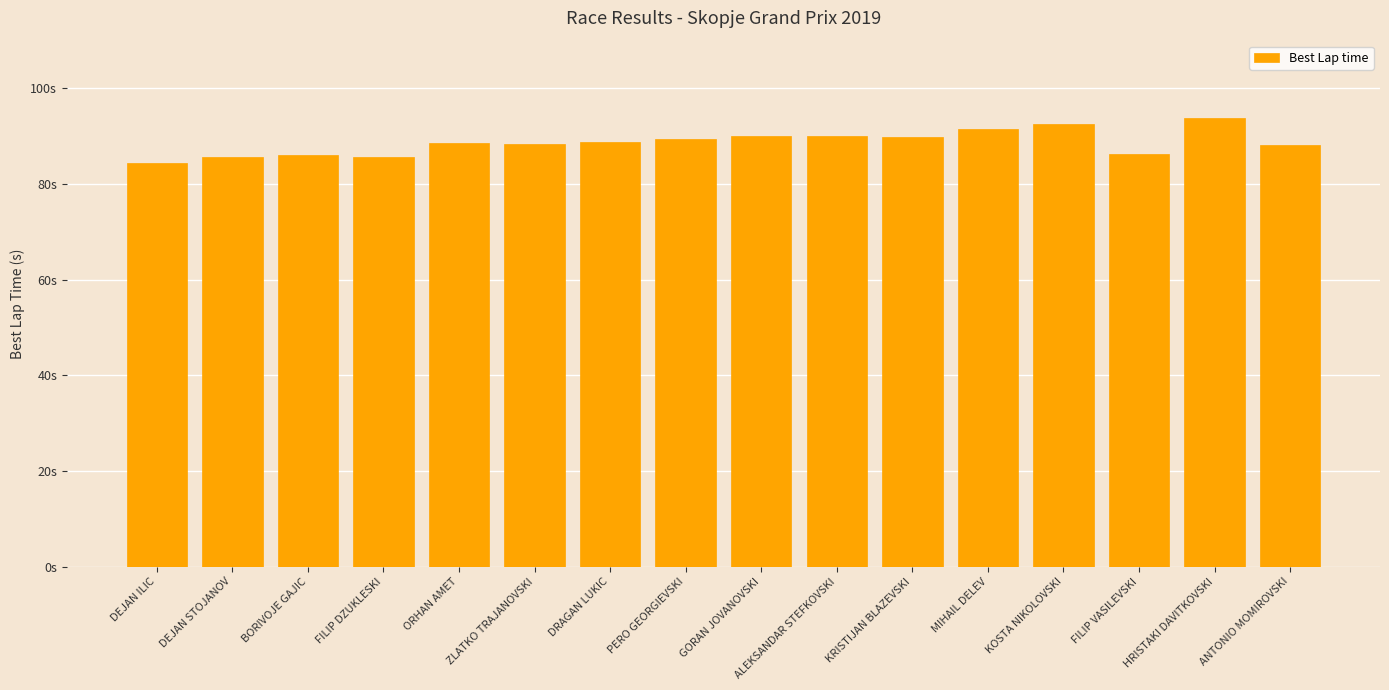

Where is the data nearest to the value 89?

DRAGAN LUKIC